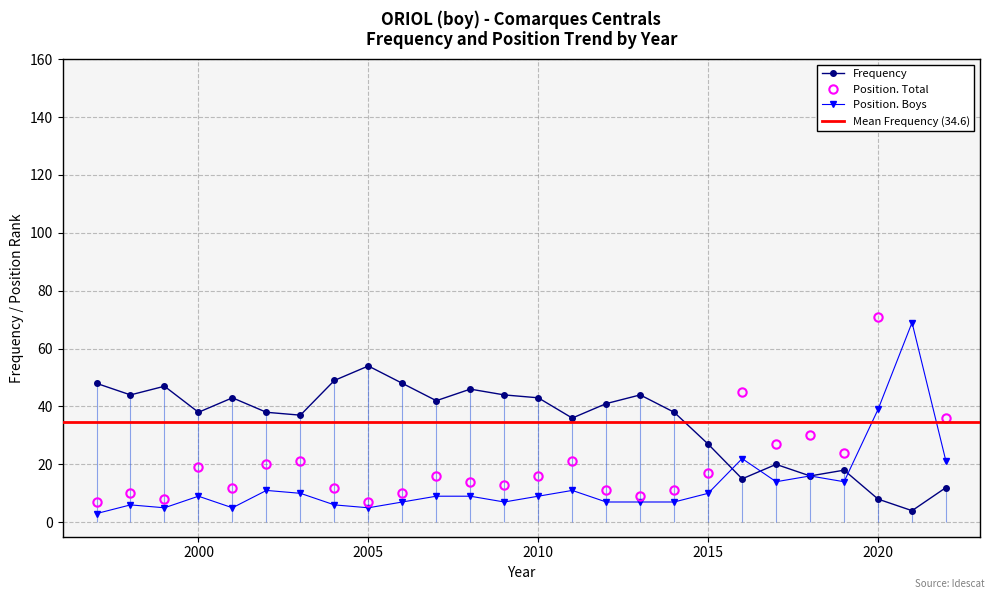

True or false: Position. Total and Frequency cross at least once.

True